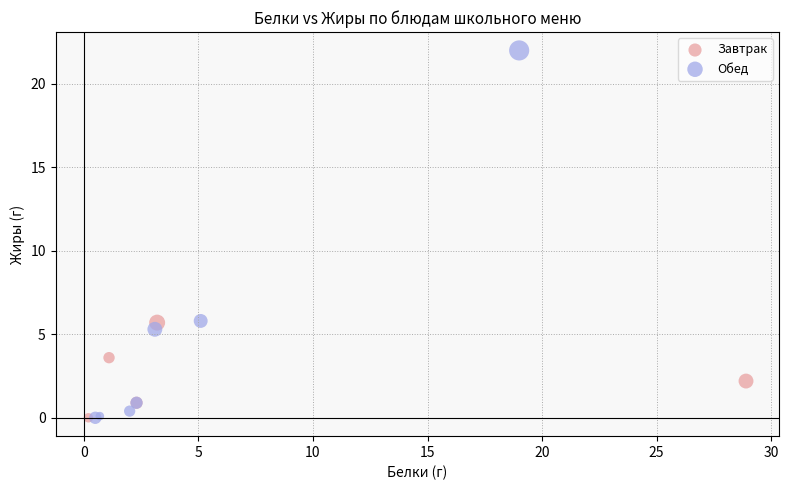

Which series contains the highest Y value?

Обед